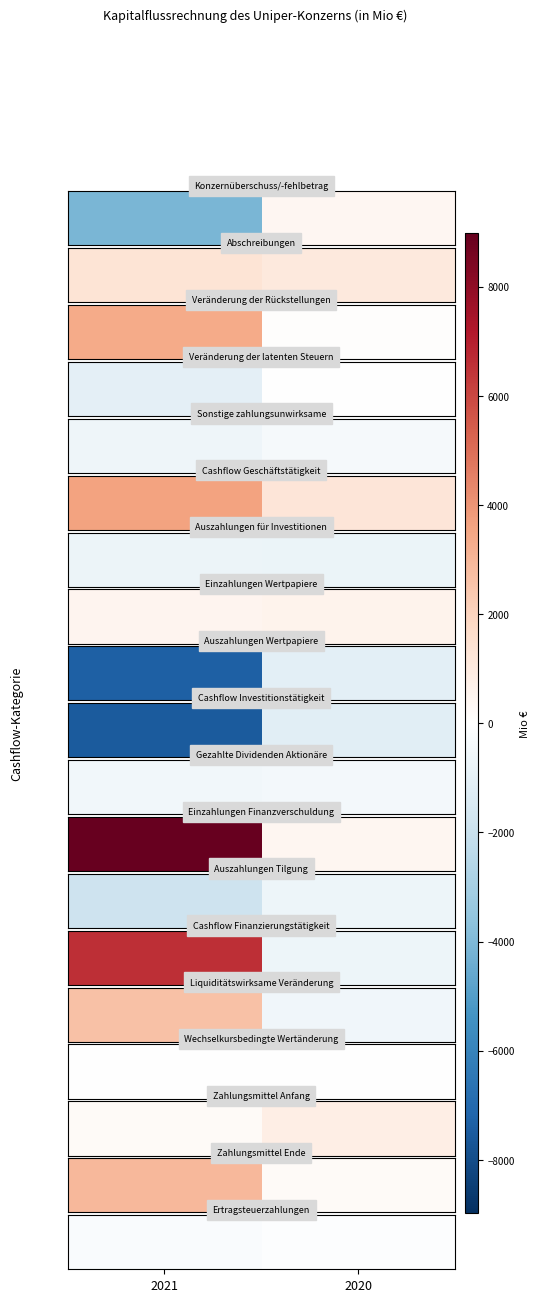

What is the difference between the values at 2020 and 2021?

124